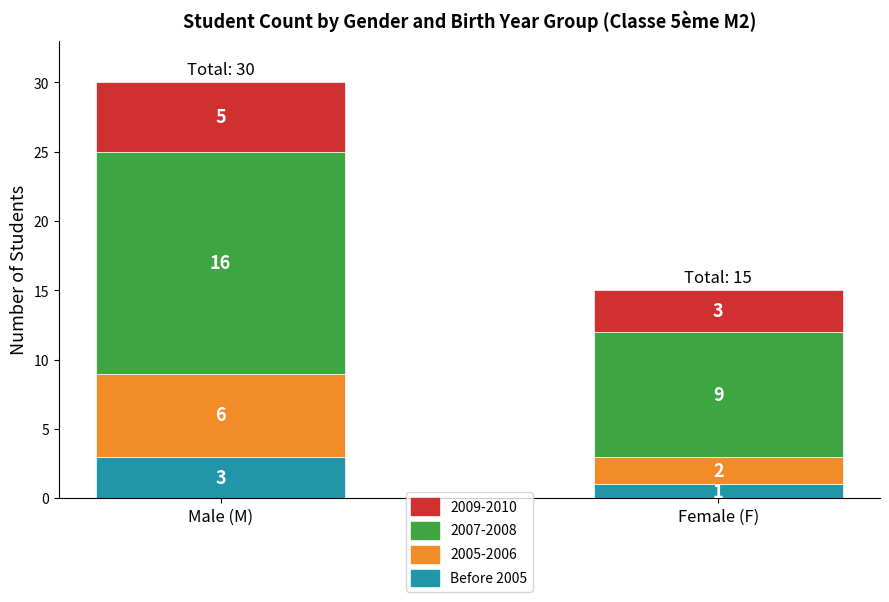

Which category has the lowest value in the Before 2005 series?

Female (F)